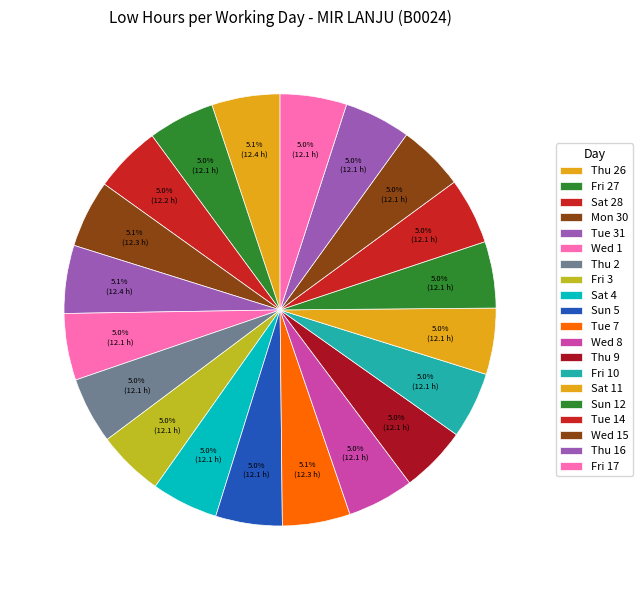

Does Thu 9 represent more than half of the total?

No